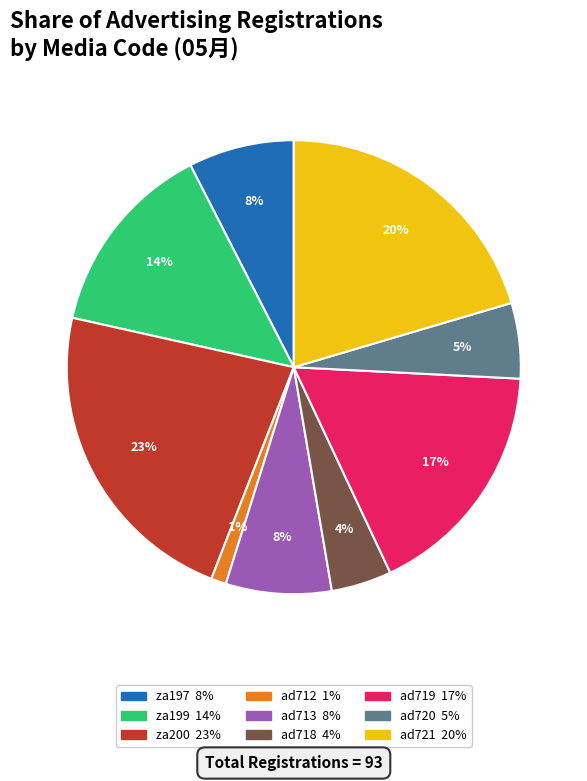

To the nearest percent, what is the difference between the largest and smallest slice percentages?

22%